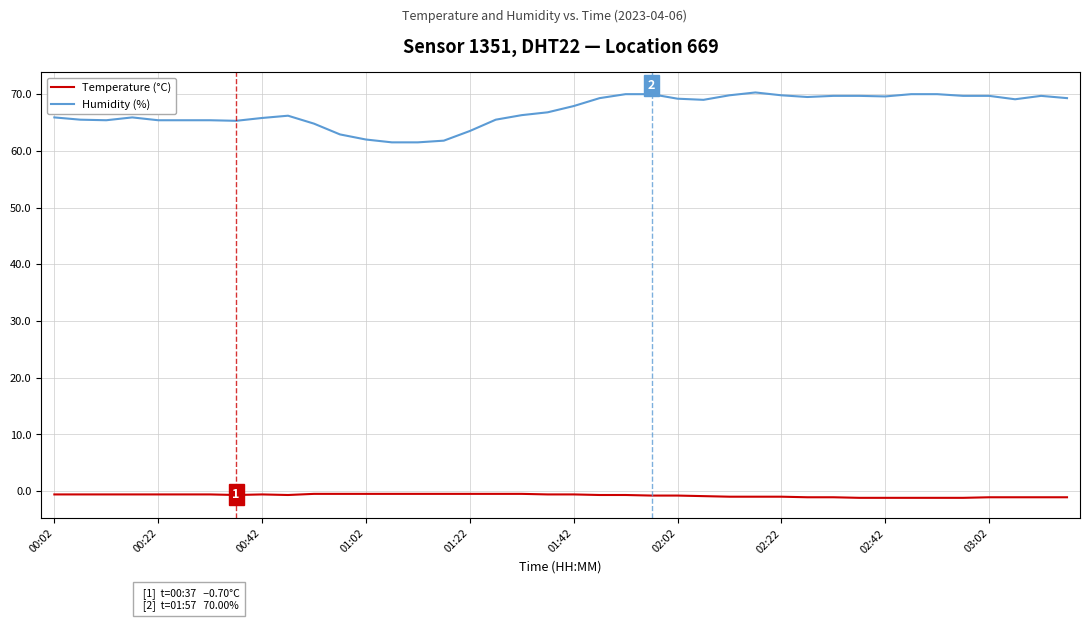

Which series has the widest spread of values?

Humidity (%)